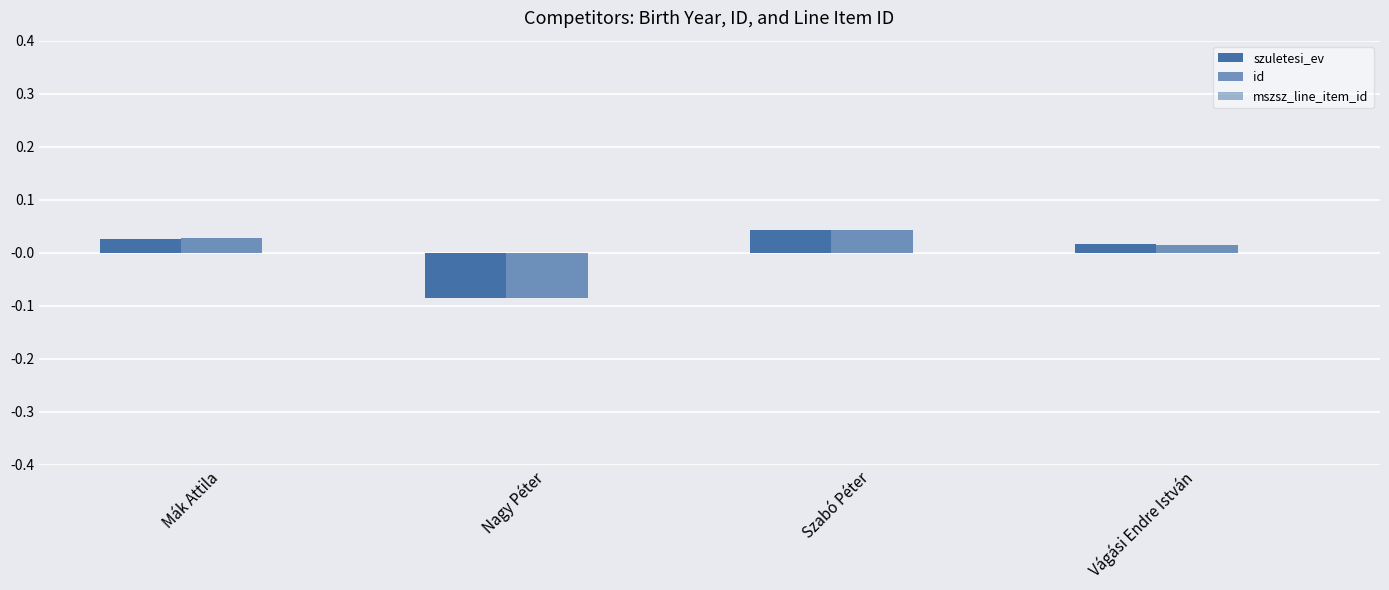

How many positive values does the id series have?

3